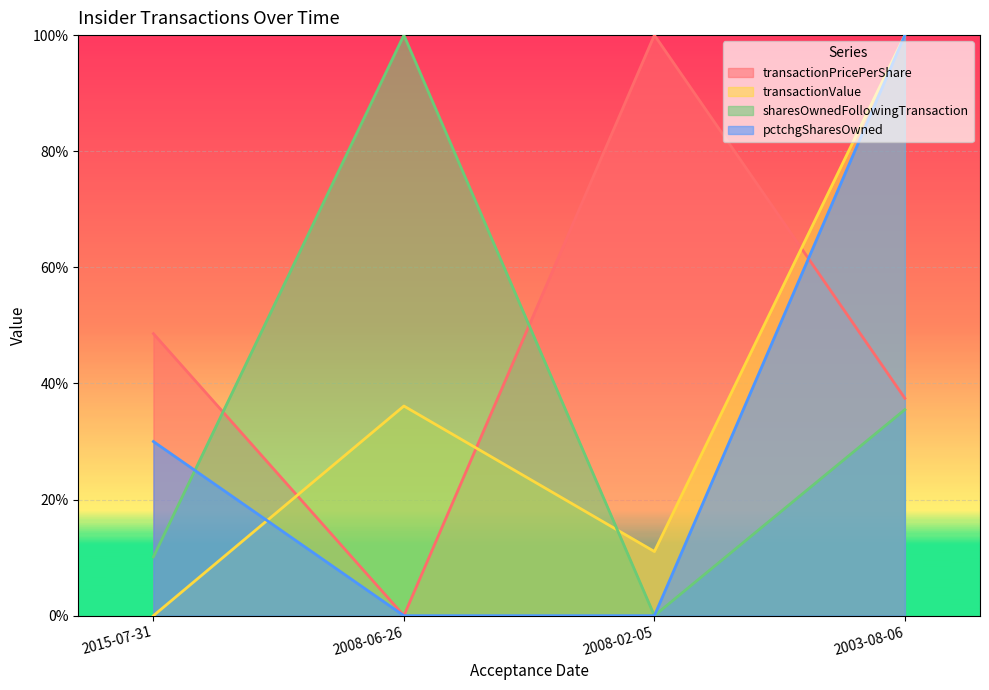

What position from the right is 2003-08-06?

1